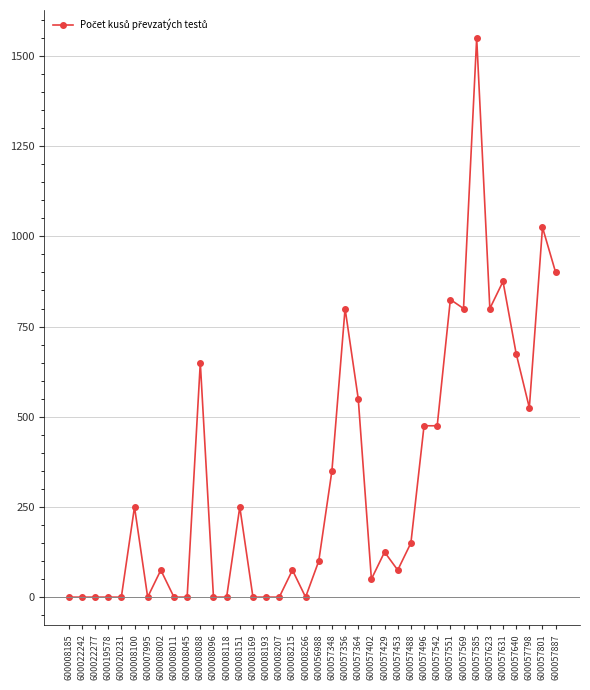

How many categories are shown in the chart?

38